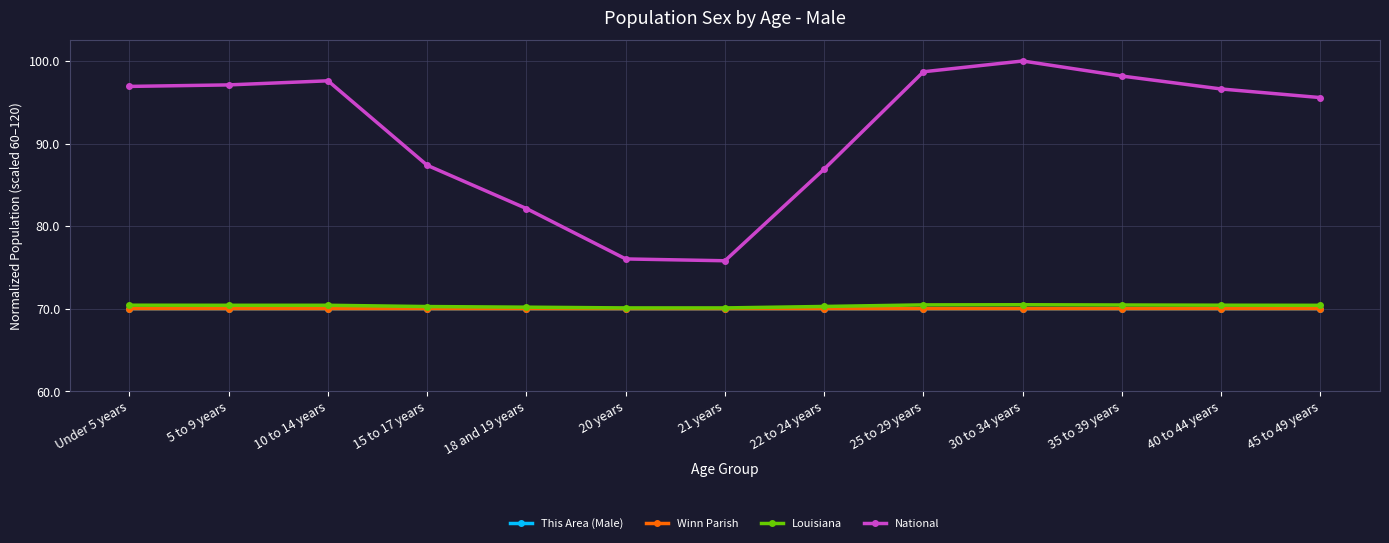

Is the value of Winn Parish at 15 to 17 years greater than the value of Louisiana at 22 to 24 years?

No